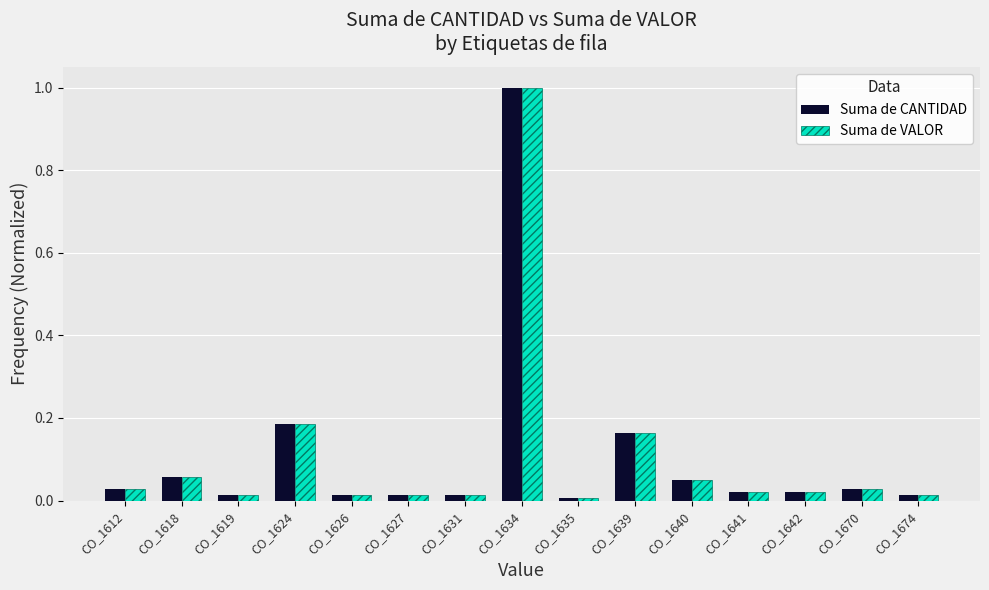

What is the greatest value displayed?

1.0